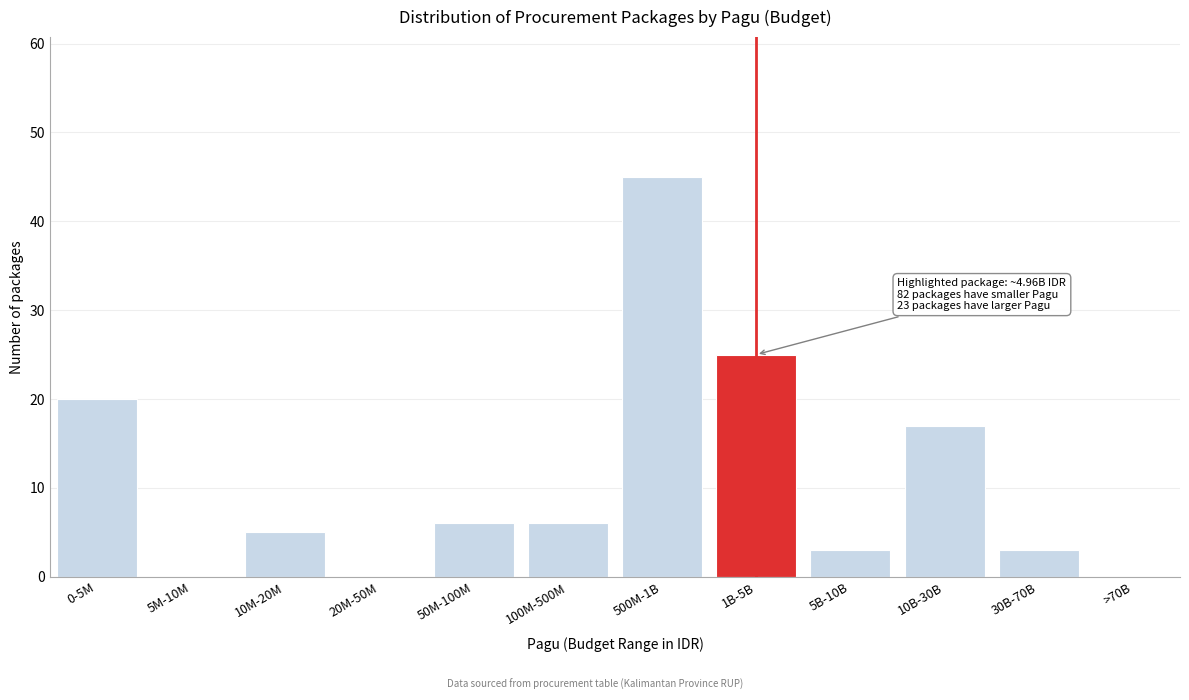

Reading left to right, extract all data points from this chart.

0-5M=20	5M-10M=0	10M-20M=5	20M-50M=0	50M-100M=6	100M-500M=6	500M-1B=45	1B-5B=25	5B-10B=3	10B-30B=17	30B-70B=3	>70B=0